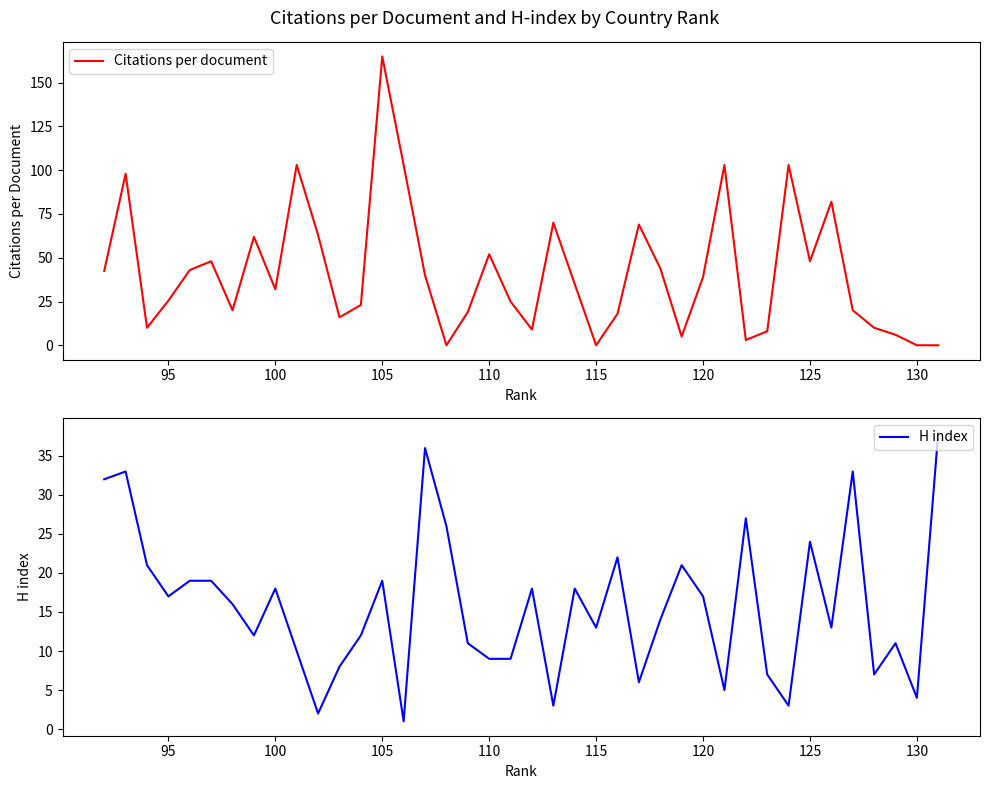

Which series has the largest total across all categories?

Citations per document